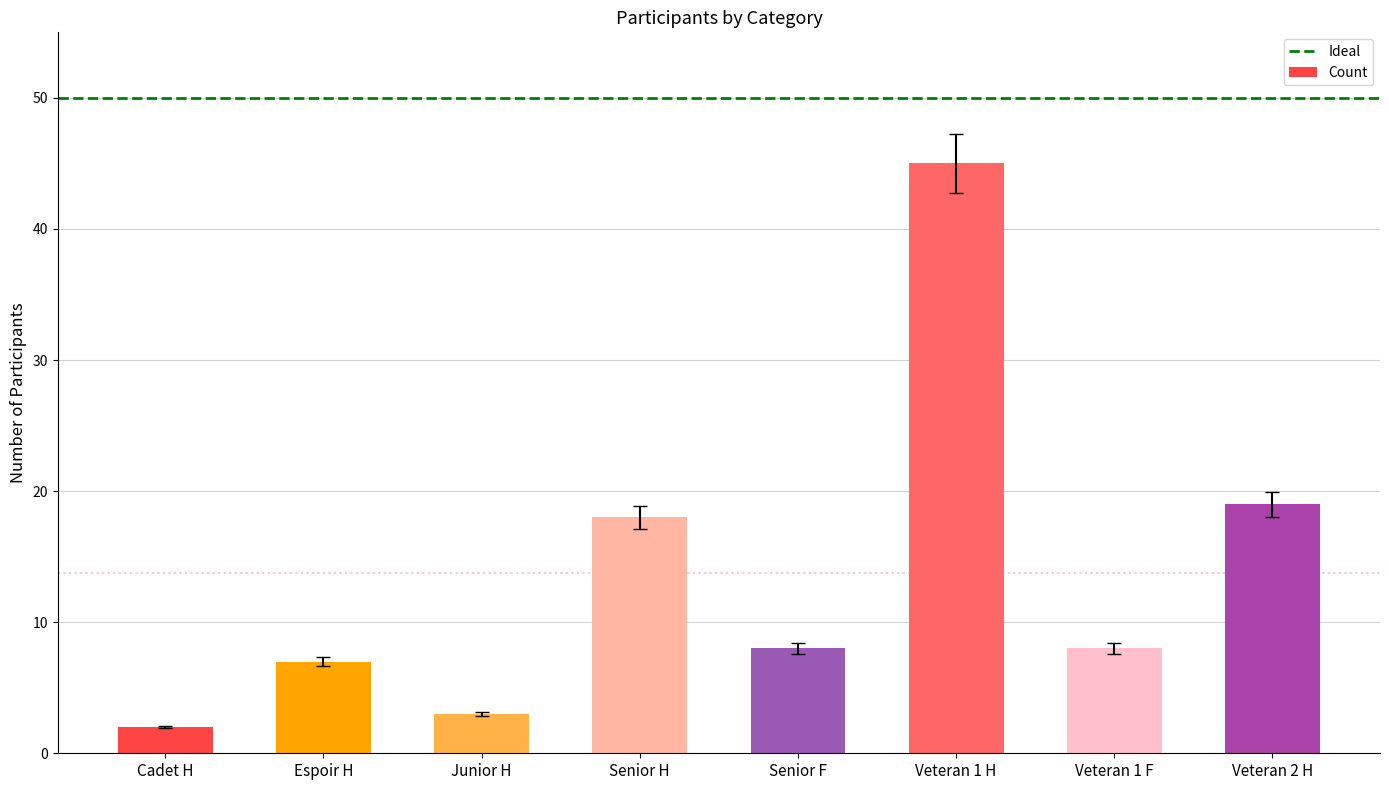

Which has a higher value, Senior H or Veteran 1 F?

Senior H